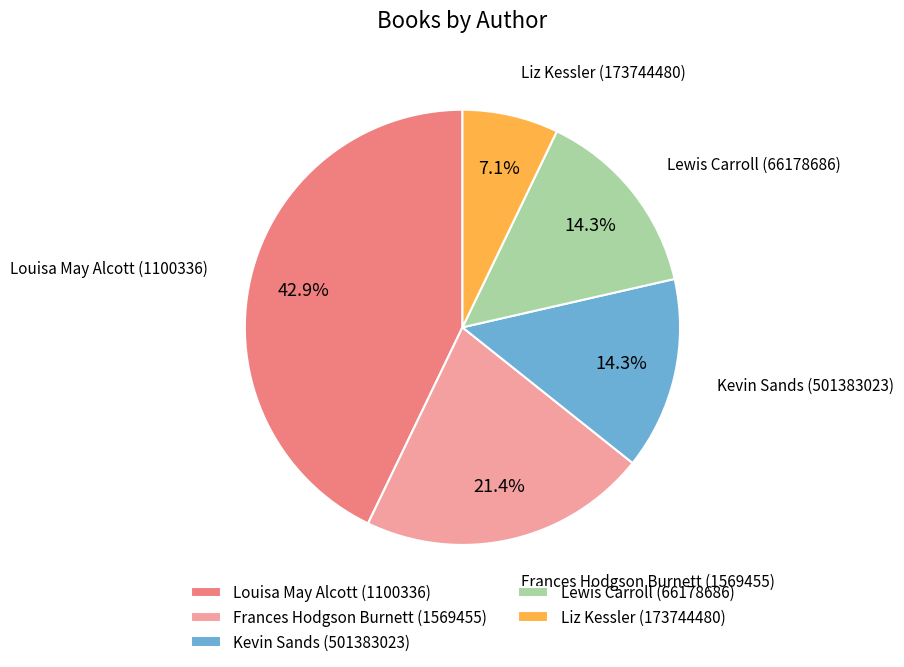

What is the largest slice in the pie chart?

Louisa May Alcott (1100336)